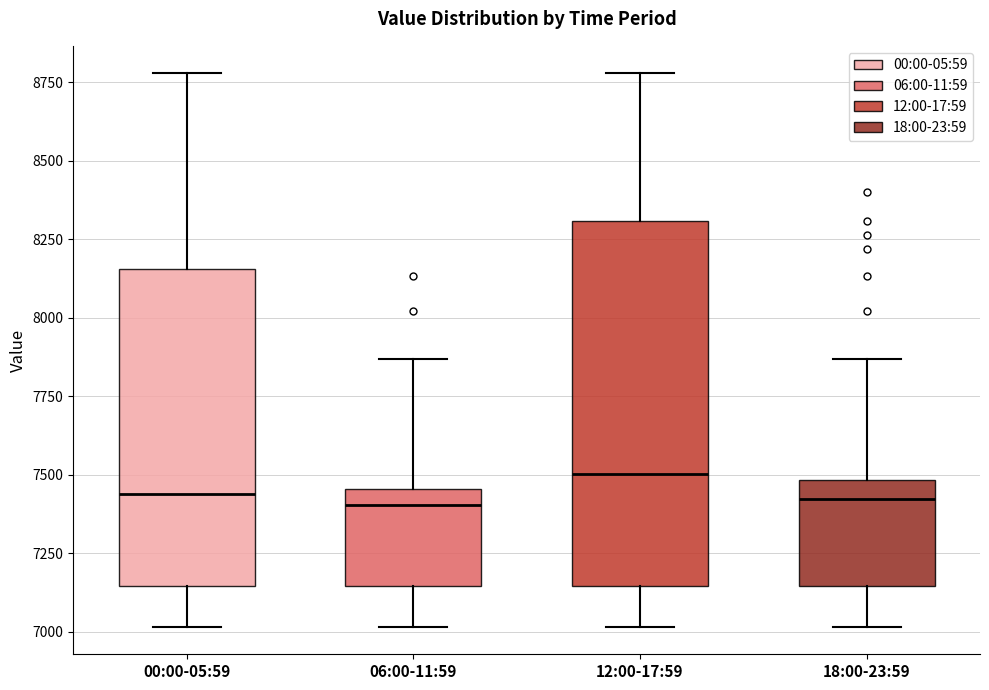

Reading left to right, transcribe this box plot: for each box, give where its median line is, the range the box spans, and where its two whiskers end, as read against the y-axis. The values are not printed on the chart, so give them approximately, as read against the axis.

00:00-05:59: median 7450, box 7150 to 8150, whiskers 7000 to 8800
06:00-11:59: median 7400, box 7150 to 7450, whiskers 7000 to 7850
12:00-17:59: median 7500, box 7150 to 8300, whiskers 7000 to 8800
18:00-23:59: median 7400, box 7150 to 7500, whiskers 7000 to 7850